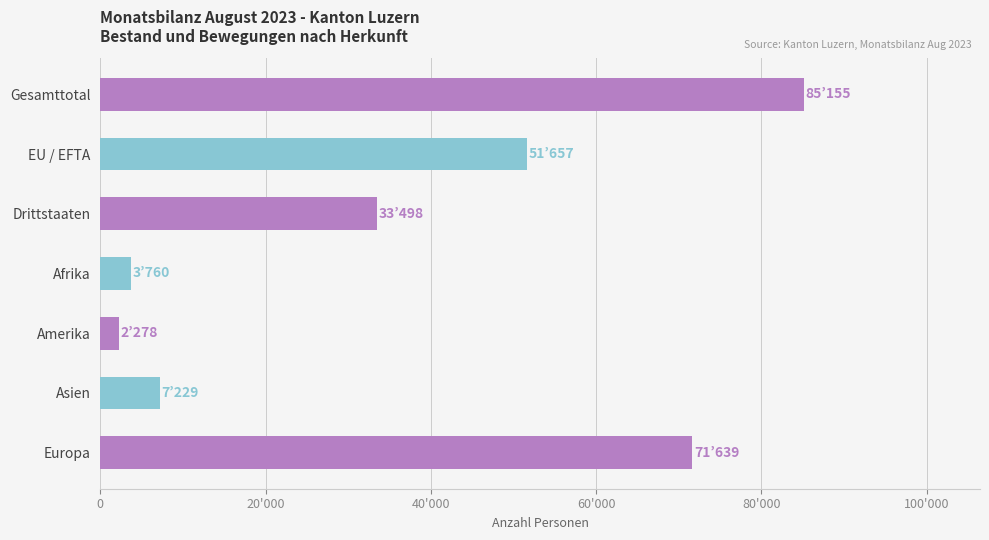

Are the bars horizontal?

Yes